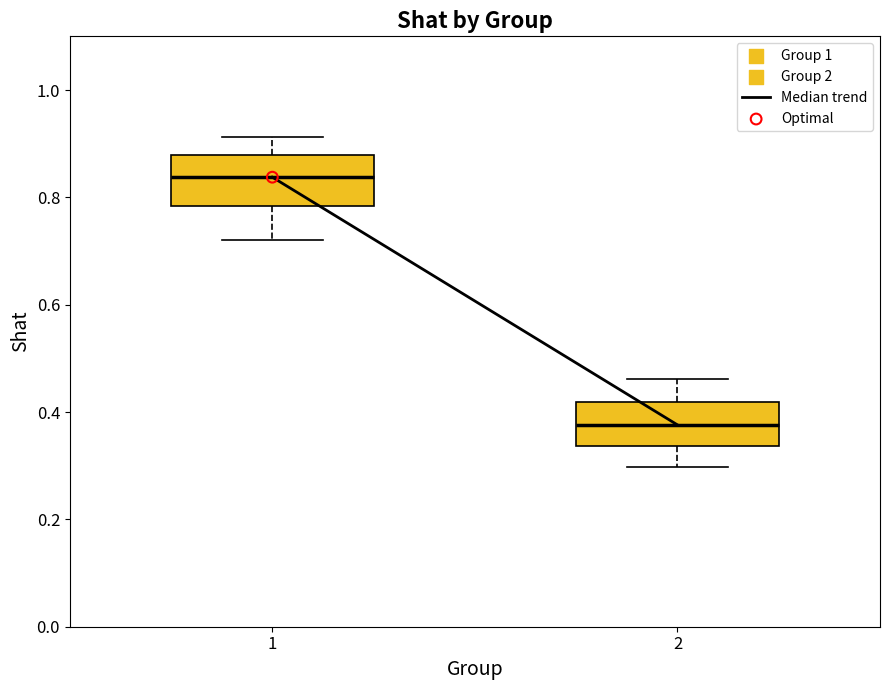

Reading left to right, read every box against the y-axis: the position of its median line, the range the box covers, and the ends of its whiskers. The values are not printed on the chart, so give them approximately, as read against the axis.

1: median 0.84, box 0.78 to 0.88, whiskers 0.72 to 0.92
2: median 0.38, box 0.34 to 0.42, whiskers 0.30 to 0.46